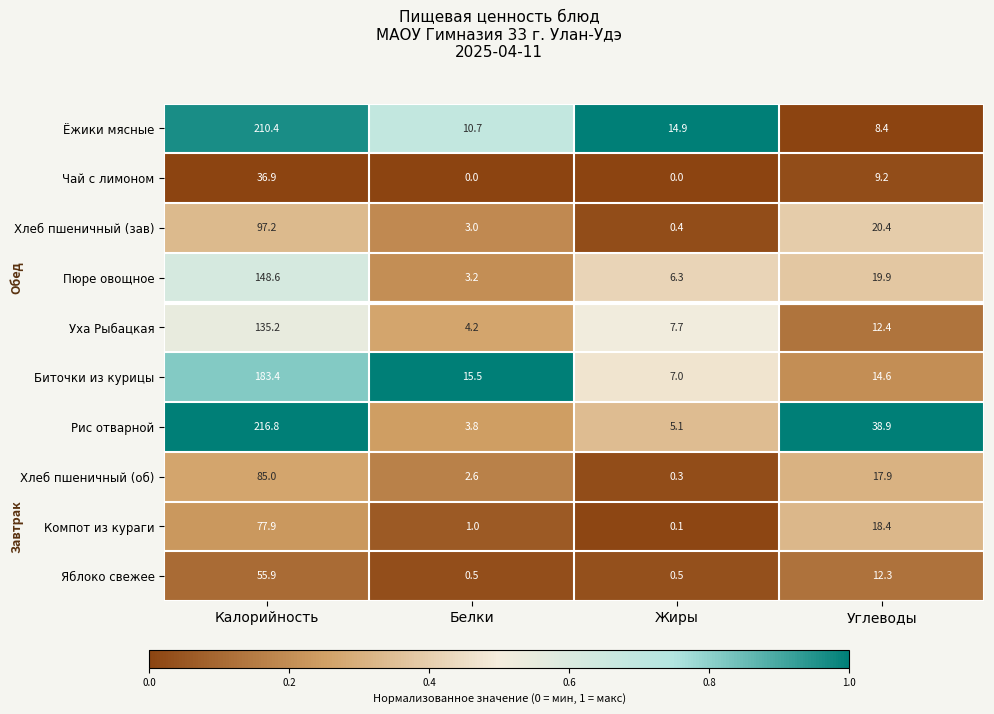

Rank the series by their maximum value, from highest to lowest.

Рис отварной, Ёжики мясные, Биточки из курицы, Пюре овощное, Уха Рыбацкая, Хлеб пшеничный (зав), Хлеб пшеничный (об), Компот из кураги, Яблоко свежее, Чай с лимоном